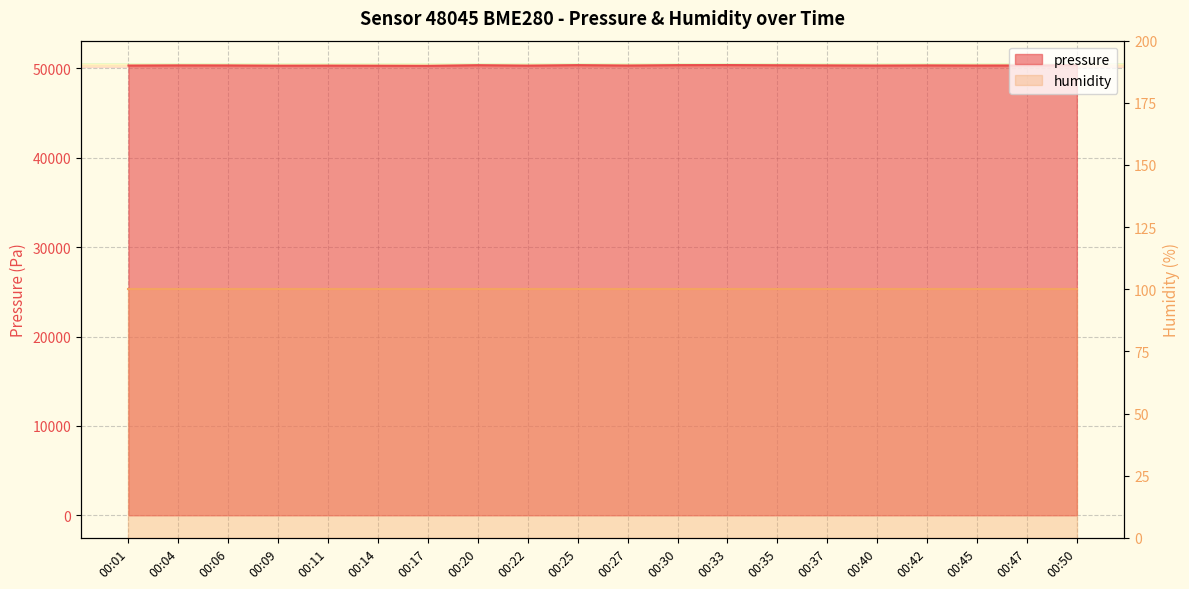

Which has a higher value, 00:11 or 00:09?

00:11